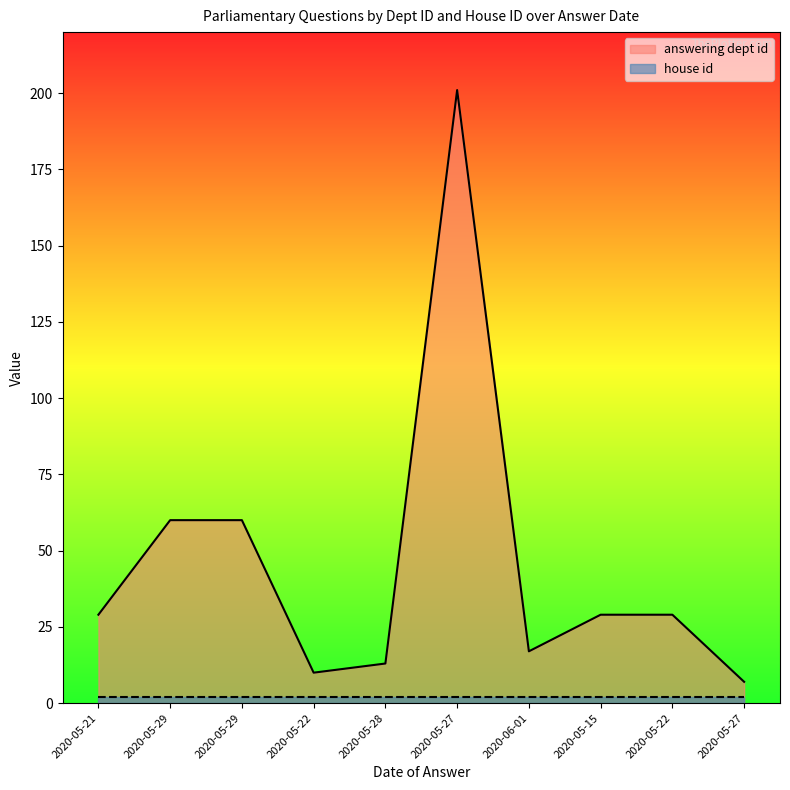

Between 2020-05-27 and 2020-06-01, which is larger?

2020-06-01